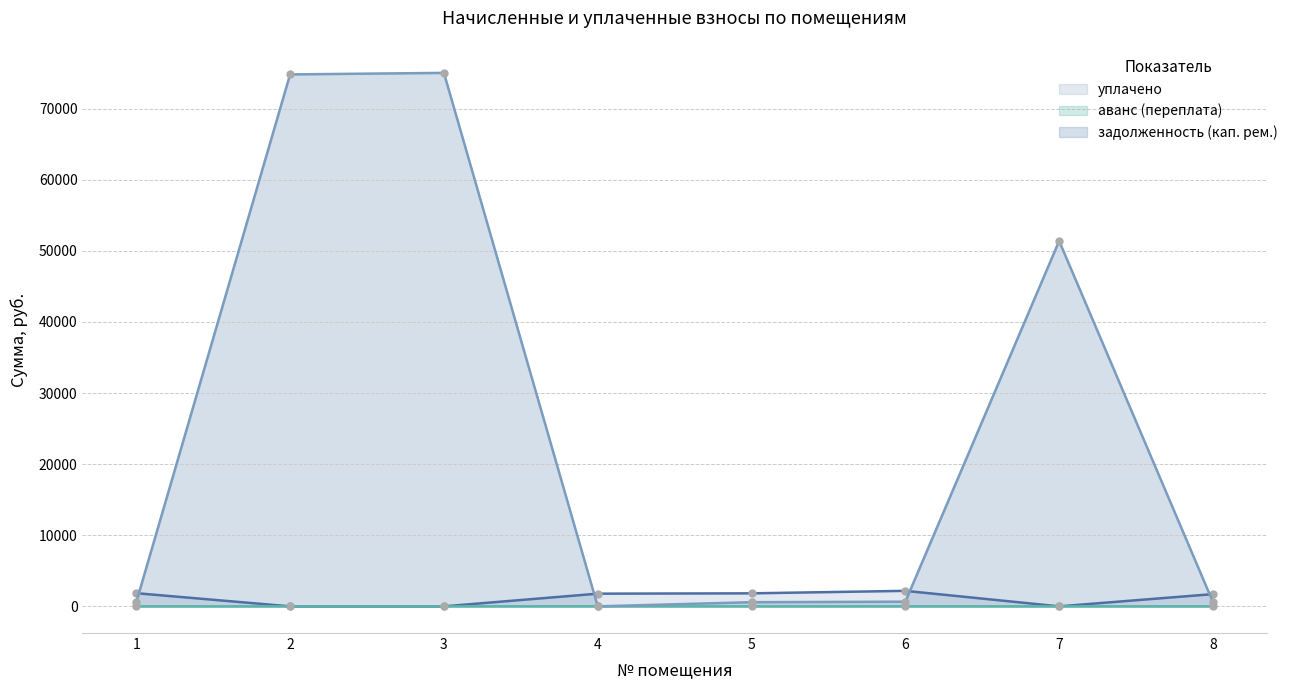

Which series has the largest total across all categories?

задолженность (кап. рем.)